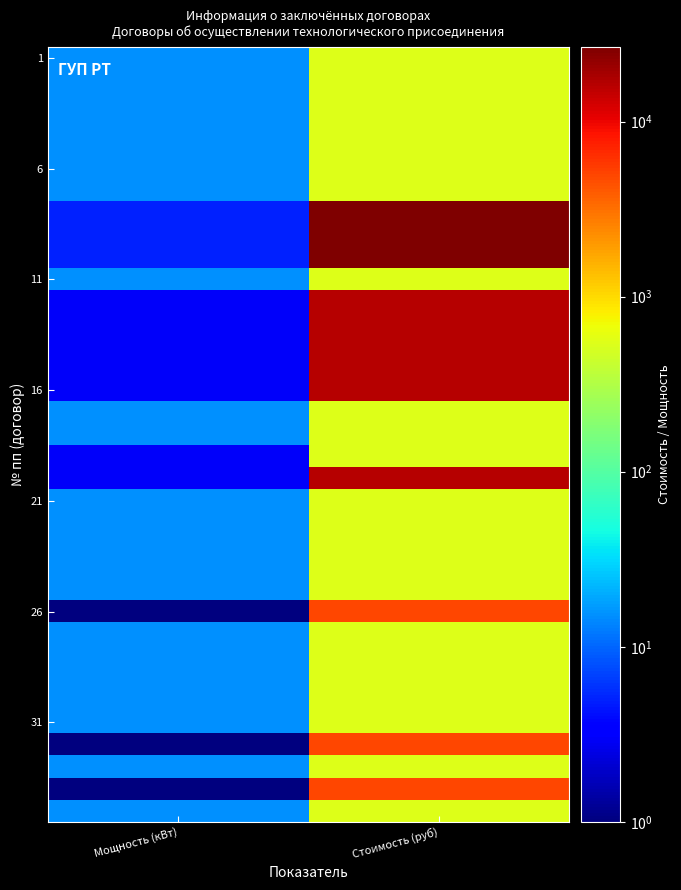

At how many categories does at least one series exceed 23040?

1